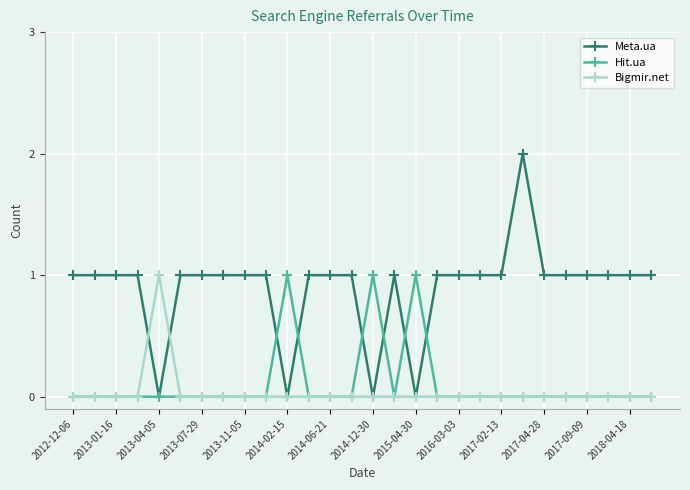

True or false: Hit.ua has more than 0 points higher than both neighbors.

True